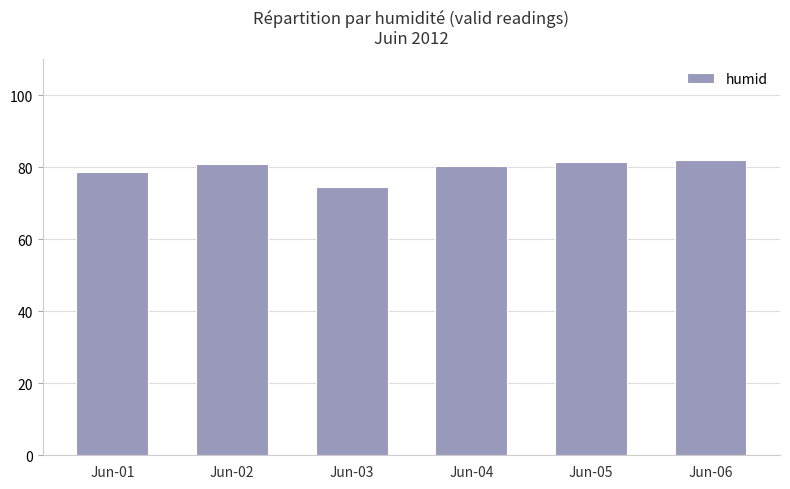

Between Jun-01 and Jun-06, which is larger?

Jun-06